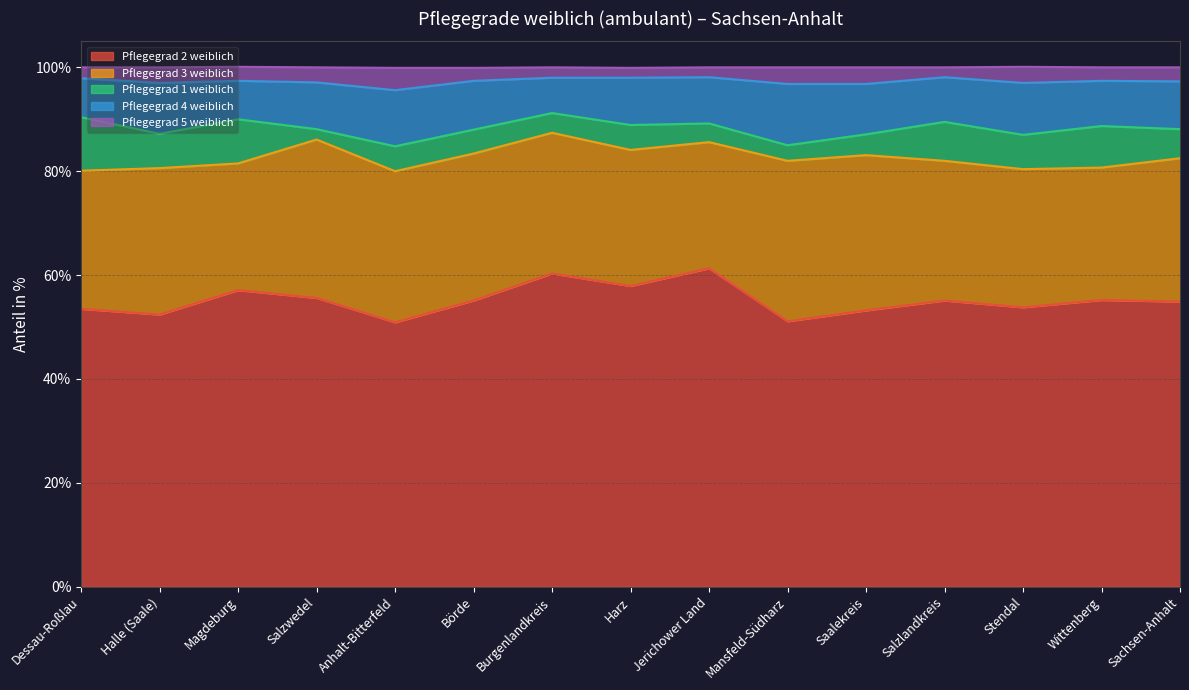

Where is Pflegegrad 5 weiblich nearest to the value 3?

Halle (Saale)